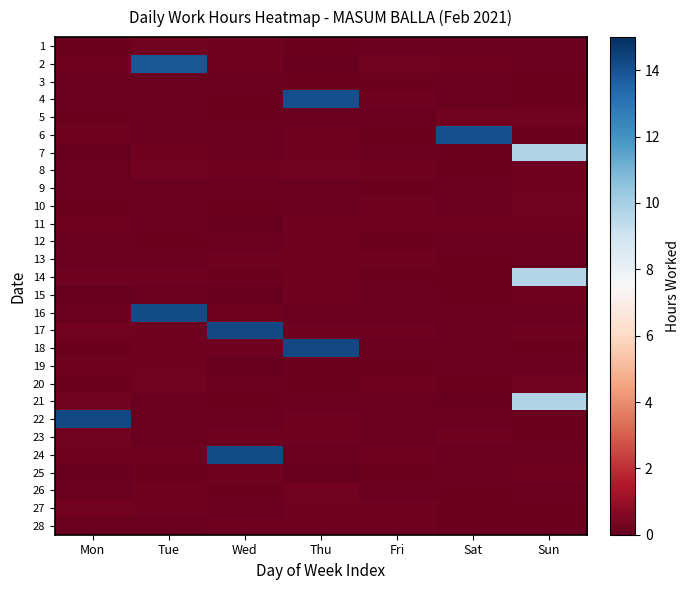

Count the number of categories in the chart.

7